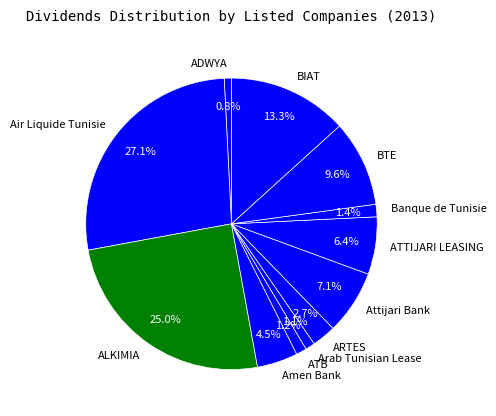

What percentage is the BTE slice, to the nearest percent?

10%